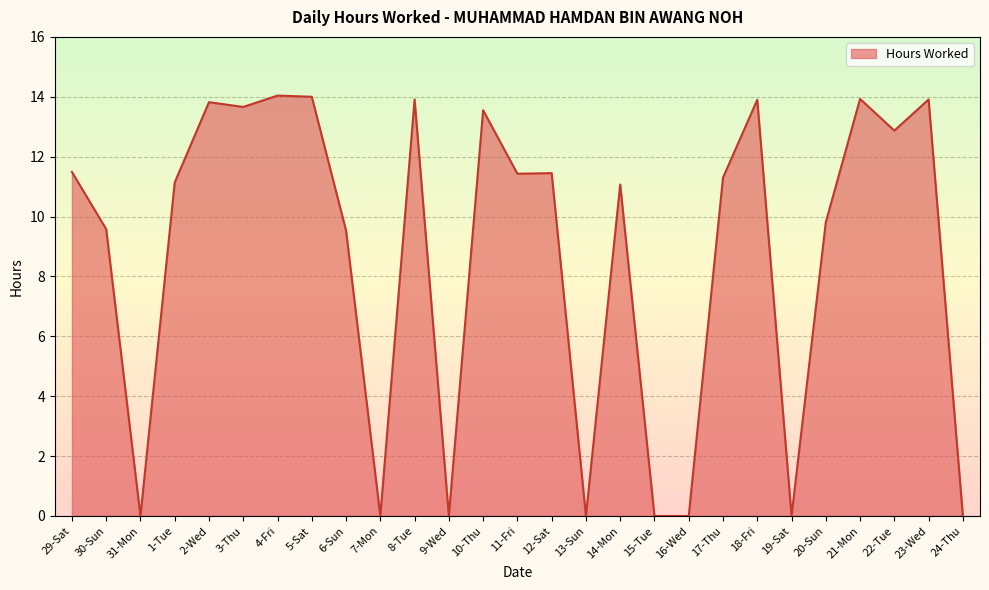

How many lines are shown in the chart?

1